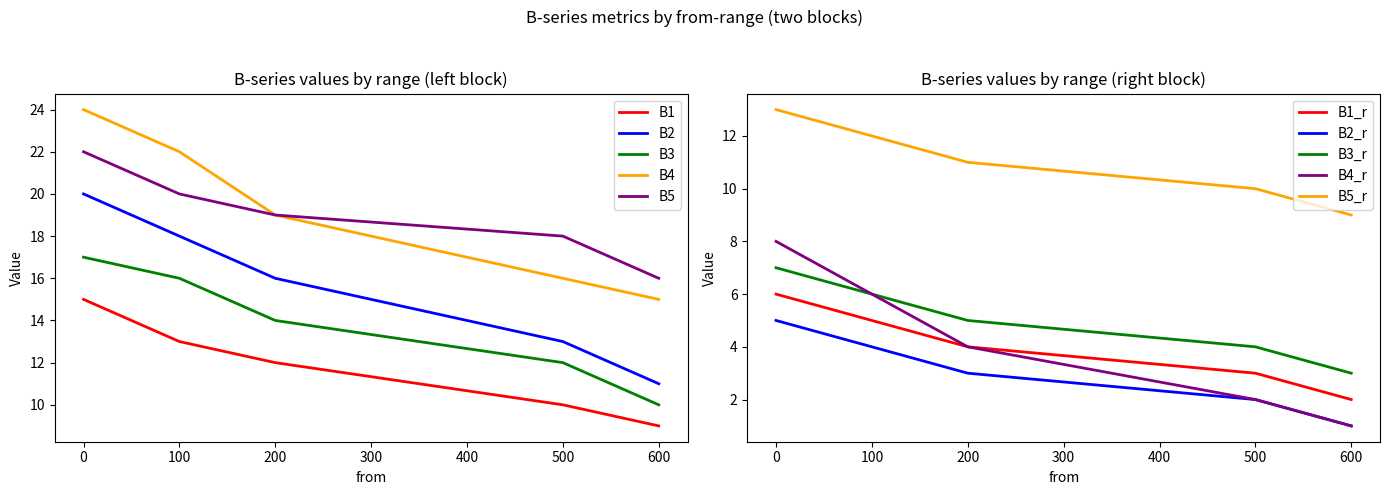

What is the value of the B2 point at the 2nd from the left?

18